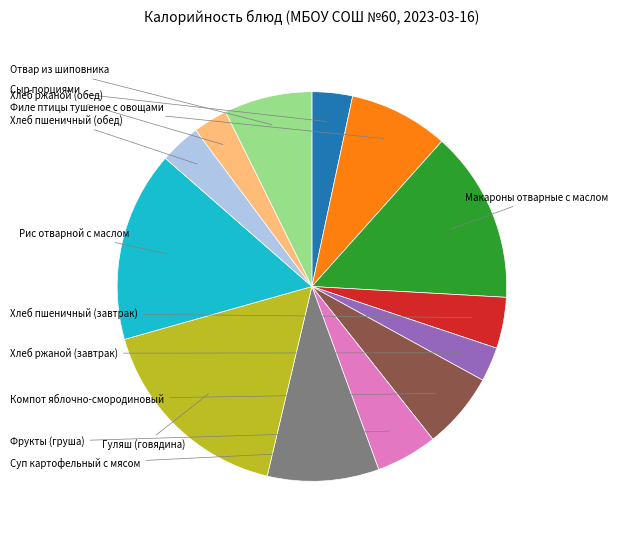

Is there any slice that represents more than half of the pie?

No